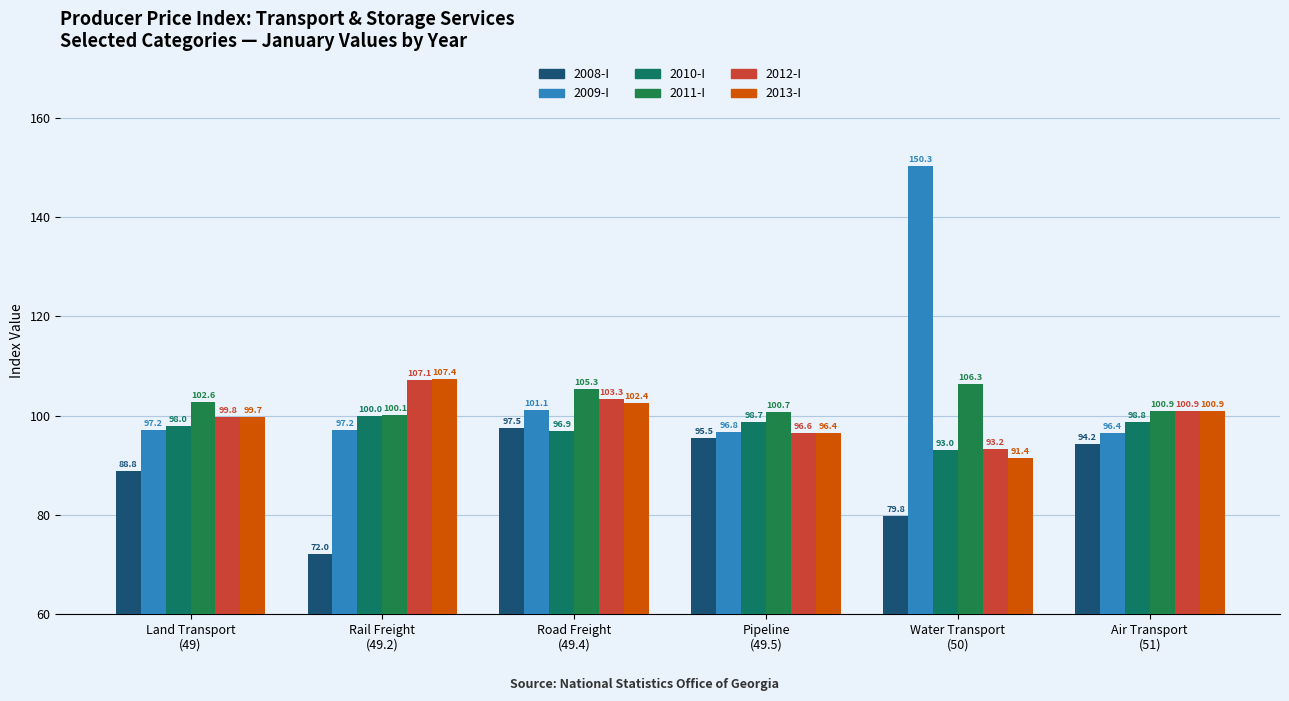

What is the smallest value displayed?

72.0